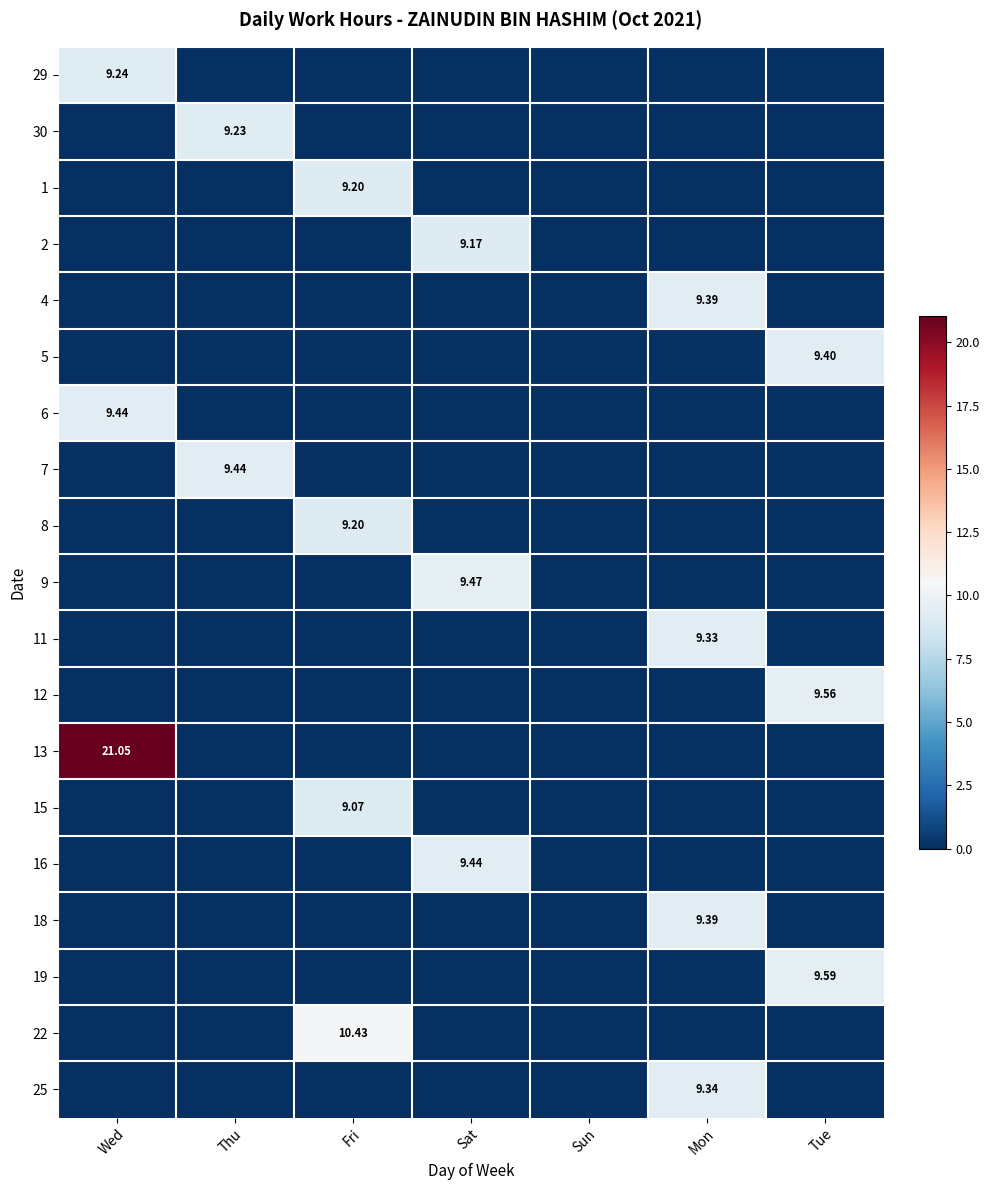

At which category is the sum across all series the highest?

Wed